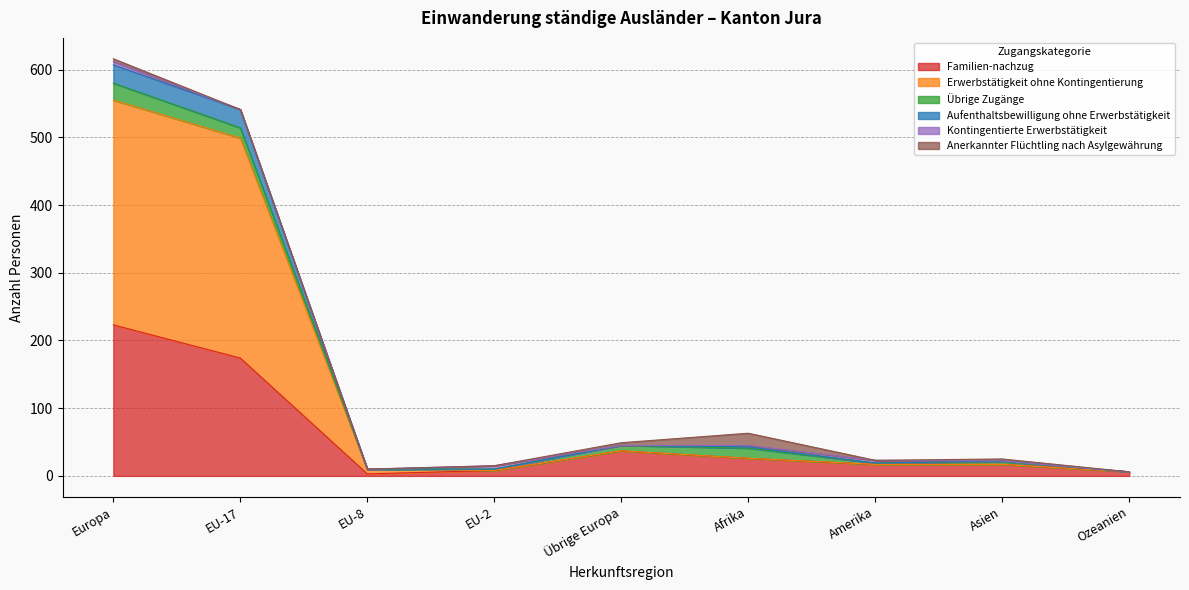

What position from the right is EU-2?

6